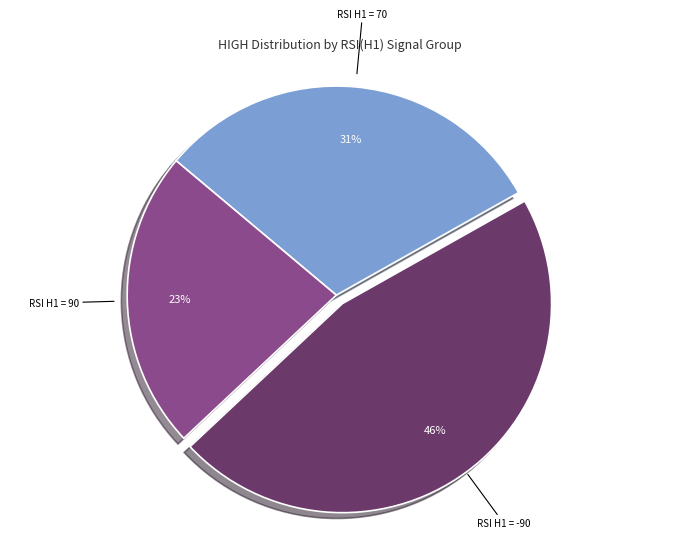

What is the ratio of the value at RSI H1 = 70 to the value at RSI H1 = 90?

1.3